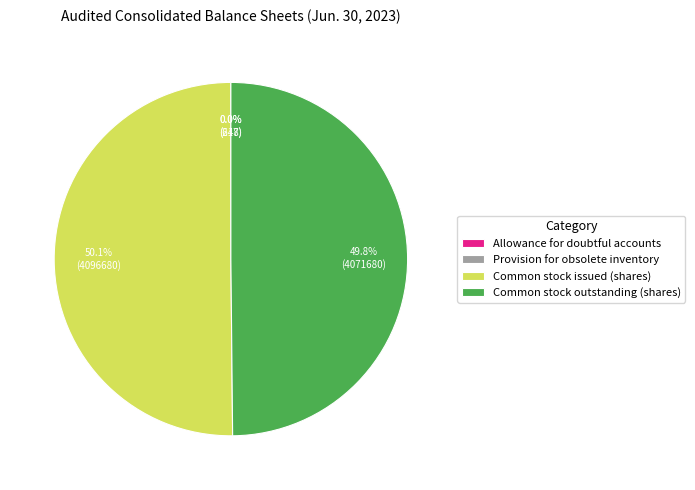

Approximately how many times larger is the value at Common stock issued (shares) compared to Common stock outstanding (shares)?

1.0